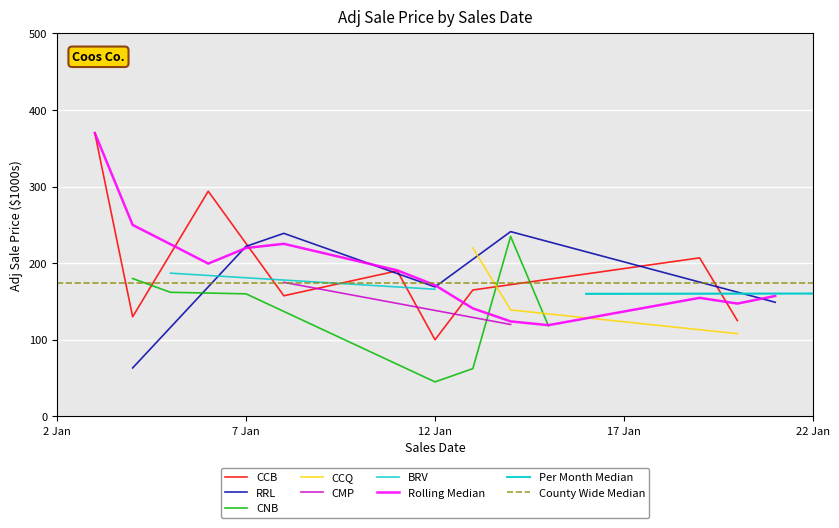

What is the lowest value of the CCB series?

100.0